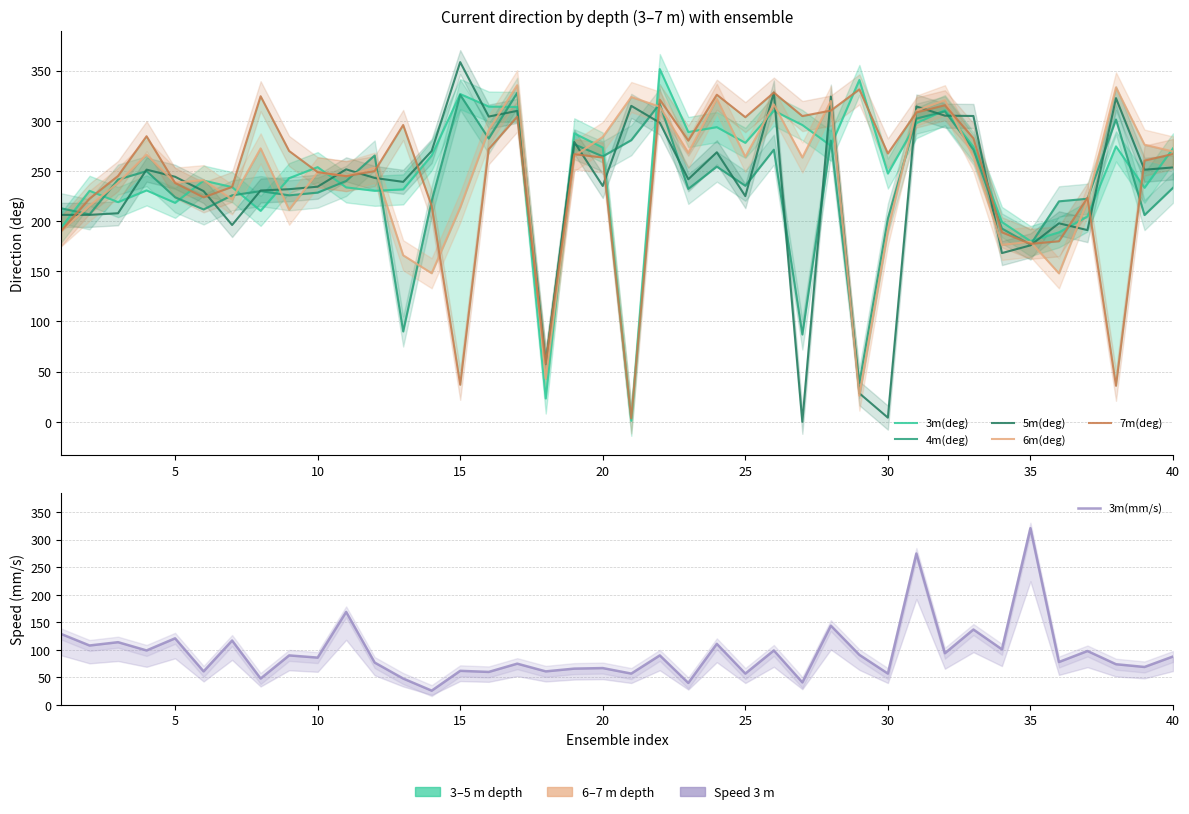

True or false: 3m(mm/s) and 7m(deg) intersect in this chart.

True